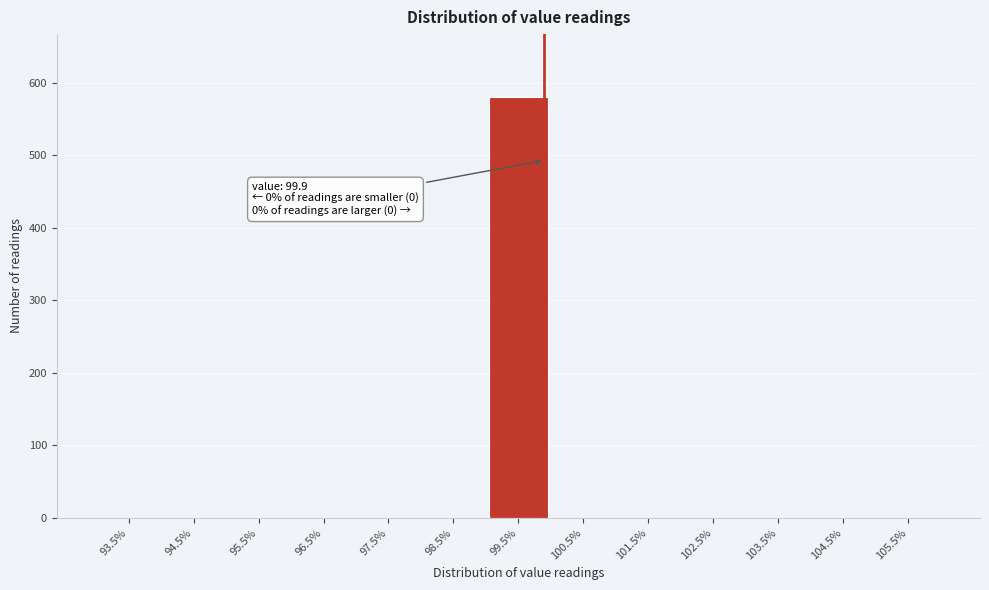

Over which range of the x-axis is the bar tallest?

99 to 100